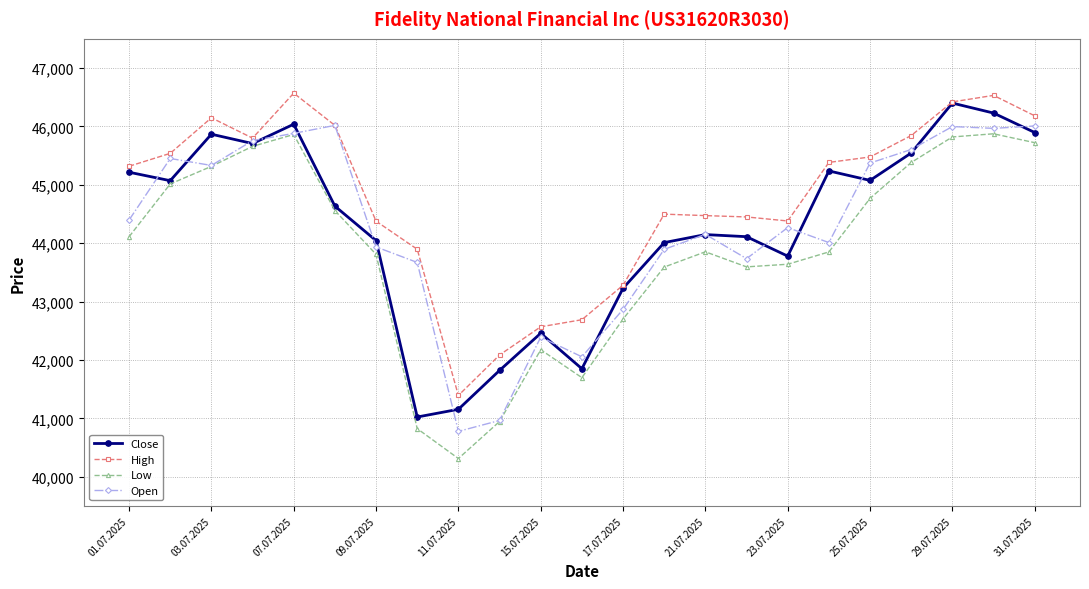

Which series has the largest range (max minus min)?

Low